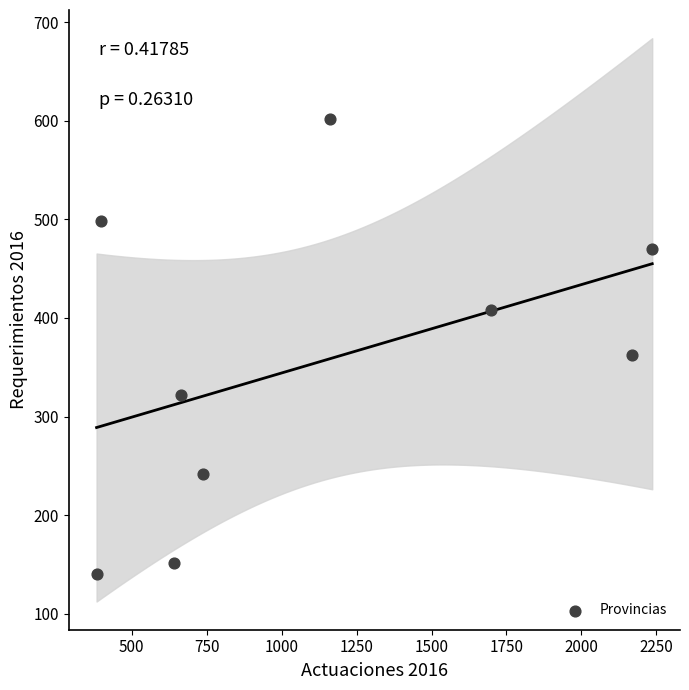

What is the average Y value?

355